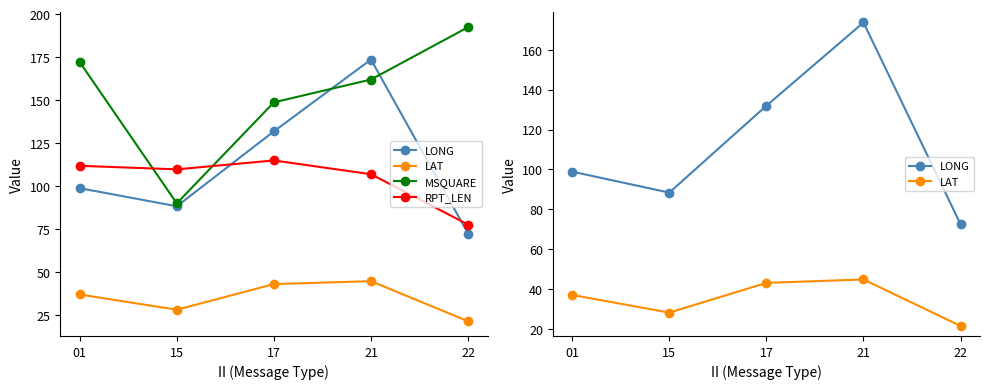

At which label is MSQUARE closest to 141?

17